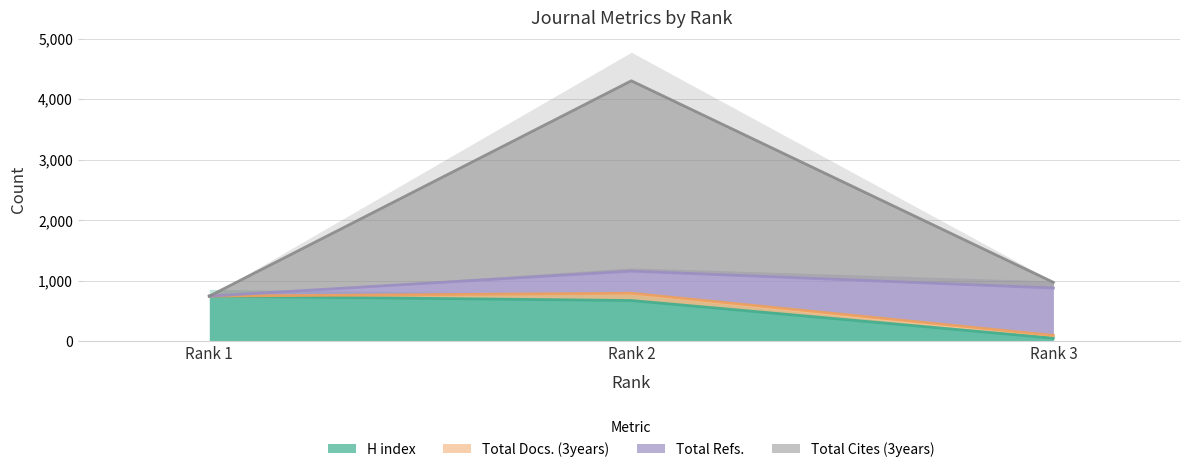

True or false: Total Cites (3years) has a value of 1618 at Rank 3.

False